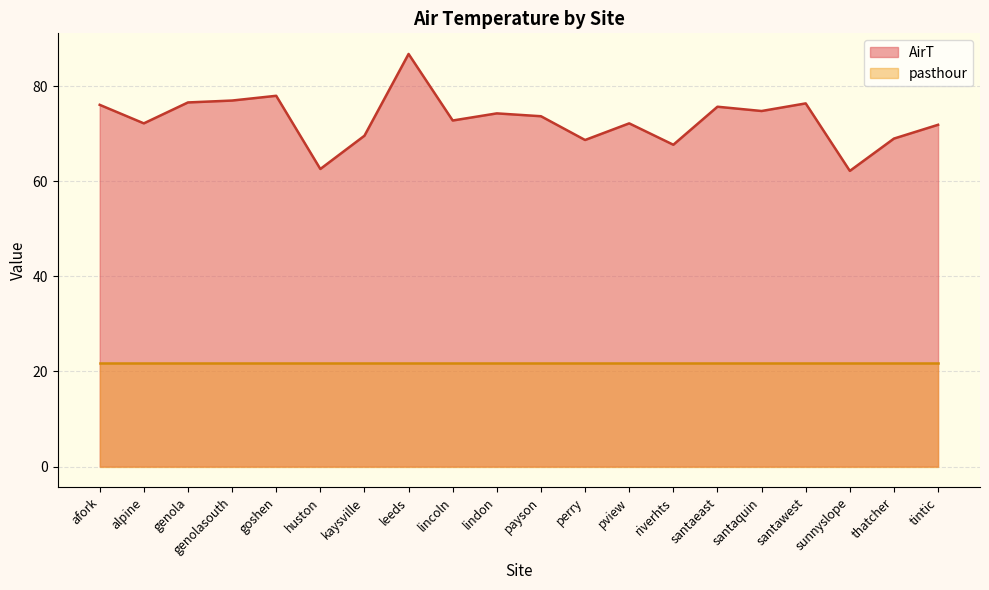

Is it true that the value at santaquin is 74.8?

True